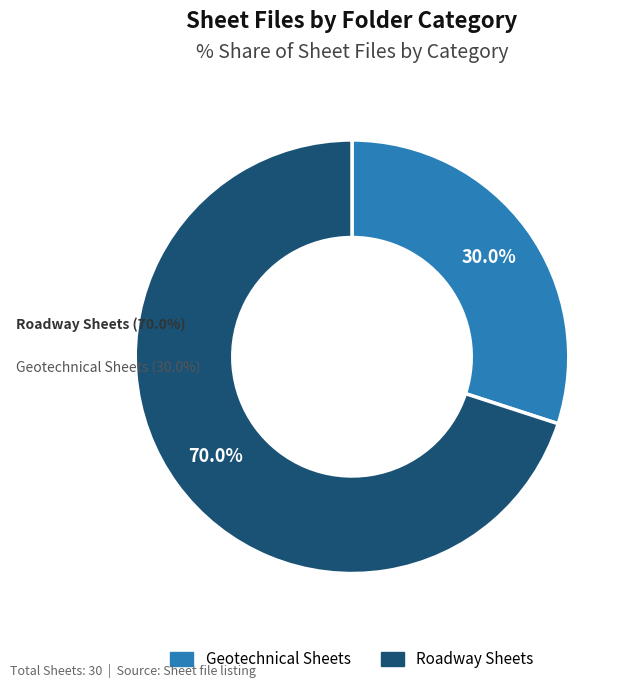

Count the number of slices in the pie.

2